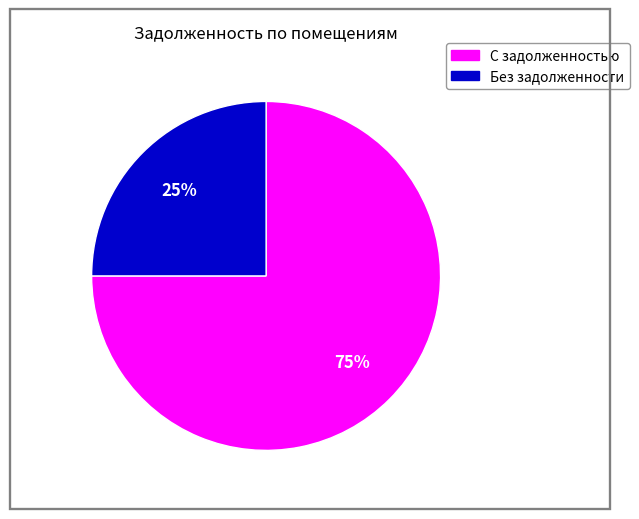

To the nearest percent, what is the average slice percentage?

50%